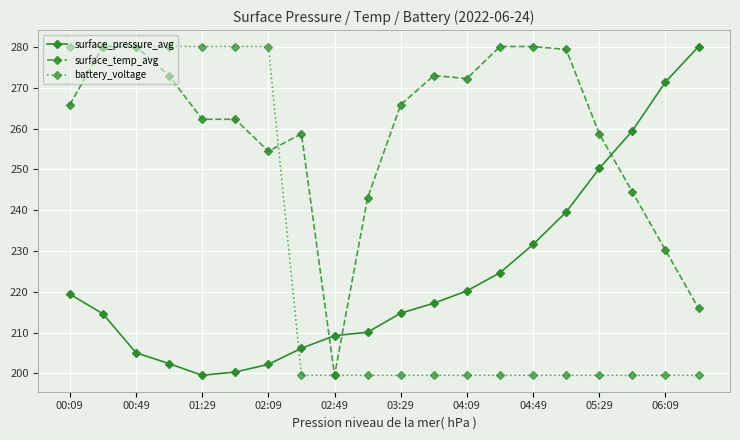

Which series has the largest total across all categories?

surface_temp_avg